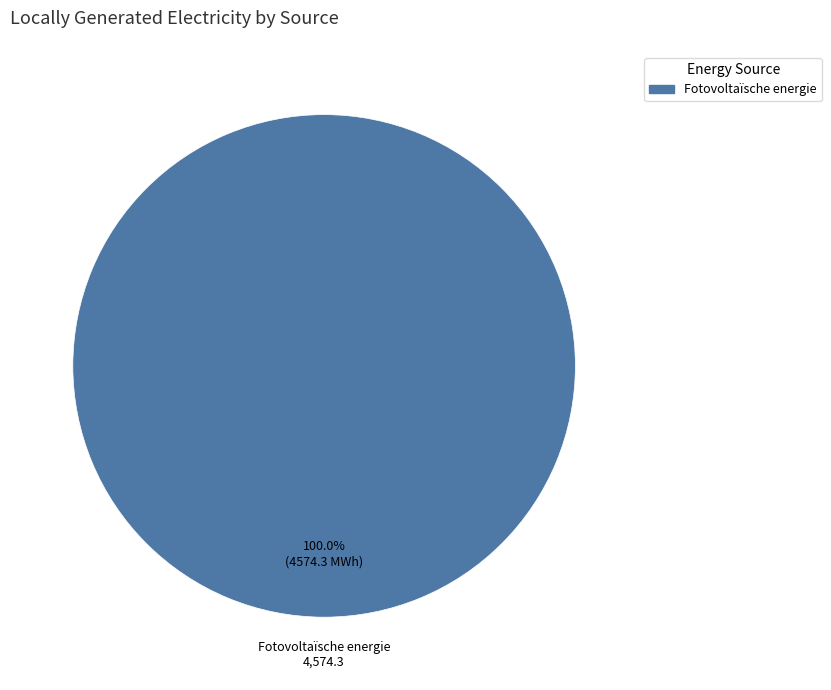

Does any single category account for the majority?

Yes